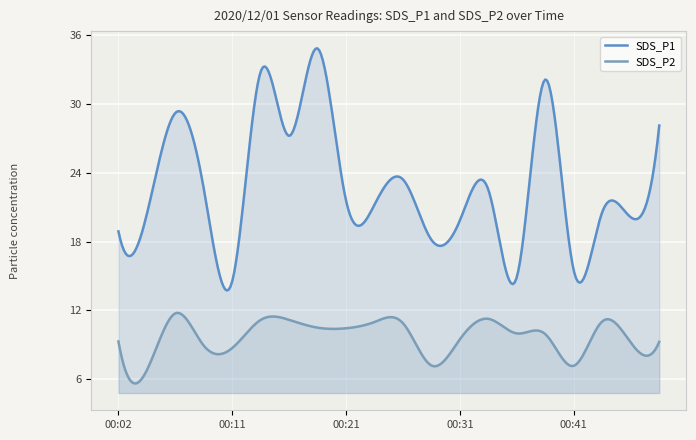

Count the number of data series in this chart.

2